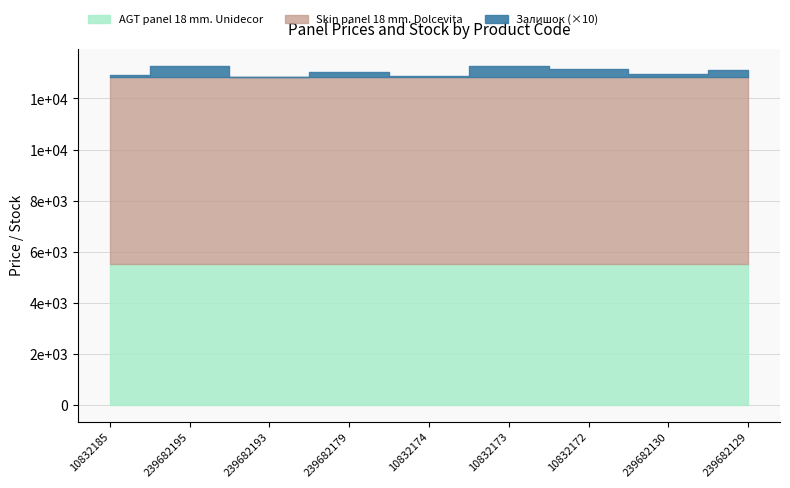

What are all the series names shown in the legend?

AGT panel 18 mm. Unidecor, Skin panel 18 mm. Dolcevita, Залишок